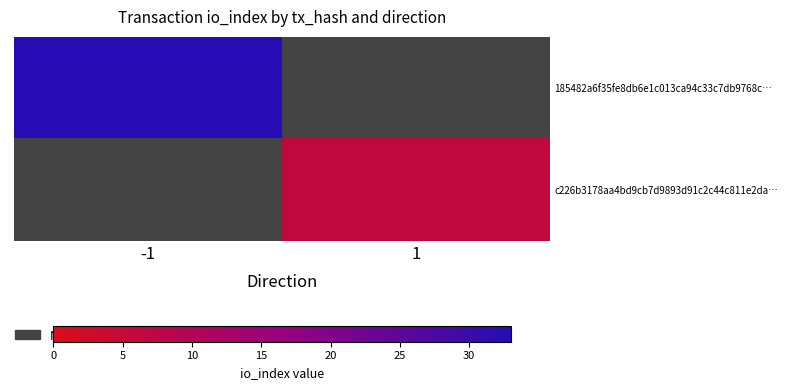

Which series has the largest range (max minus min)?

185482a6f35fe8db6e1c013ca94c33c7db9768c…